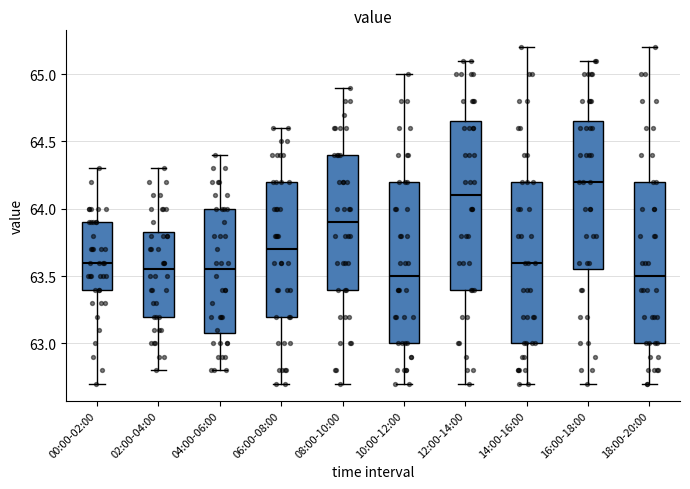

Reading left to right, read every box against the y-axis: the position of its median line, the range the box covers, and the ends of its whiskers. The values are not printed on the chart, so give them approximately, as read against the axis.

00:00-02:00: median 63.60, box 63.40 to 63.90, whiskers 62.70 to 64.30
02:00-04:00: median 63.55, box 63.20 to 63.85, whiskers 62.80 to 64.30
04:00-06:00: median 63.55, box 63.10 to 64.00, whiskers 62.80 to 64.40
06:00-08:00: median 63.70, box 63.20 to 64.20, whiskers 62.70 to 64.60
08:00-10:00: median 63.90, box 63.40 to 64.40, whiskers 62.70 to 64.90
10:00-12:00: median 63.50, box 63.00 to 64.20, whiskers 62.70 to 65.00
12:00-14:00: median 64.10, box 63.40 to 64.65, whiskers 62.70 to 65.10
14:00-16:00: median 63.60, box 63.00 to 64.20, whiskers 62.70 to 65.20
16:00-18:00: median 64.20, box 63.55 to 64.65, whiskers 62.70 to 65.10
18:00-20:00: median 63.50, box 63.00 to 64.20, whiskers 62.70 to 65.20